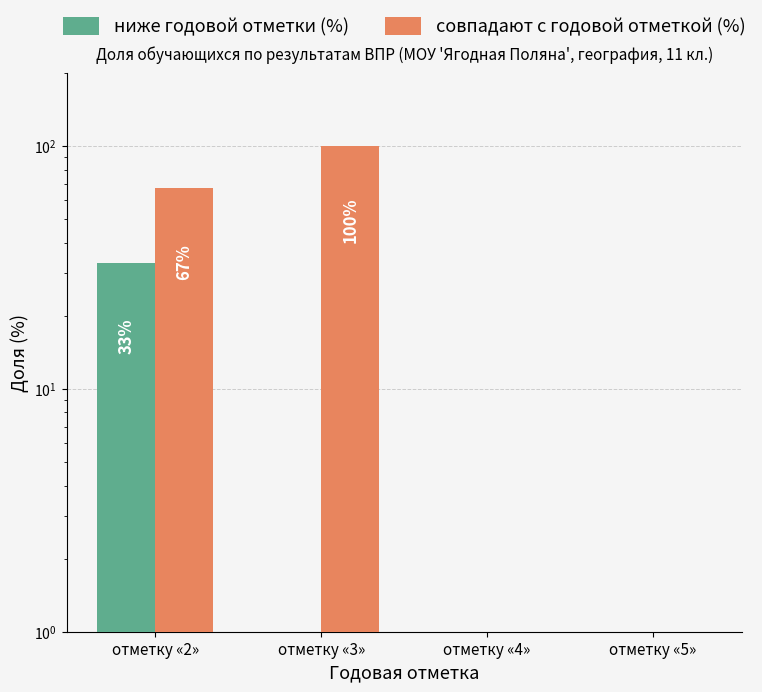

Rank the series at отметку «4» from lowest to highest value.

ниже годовой отметки (%), совпадают с годовой отметкой (%)